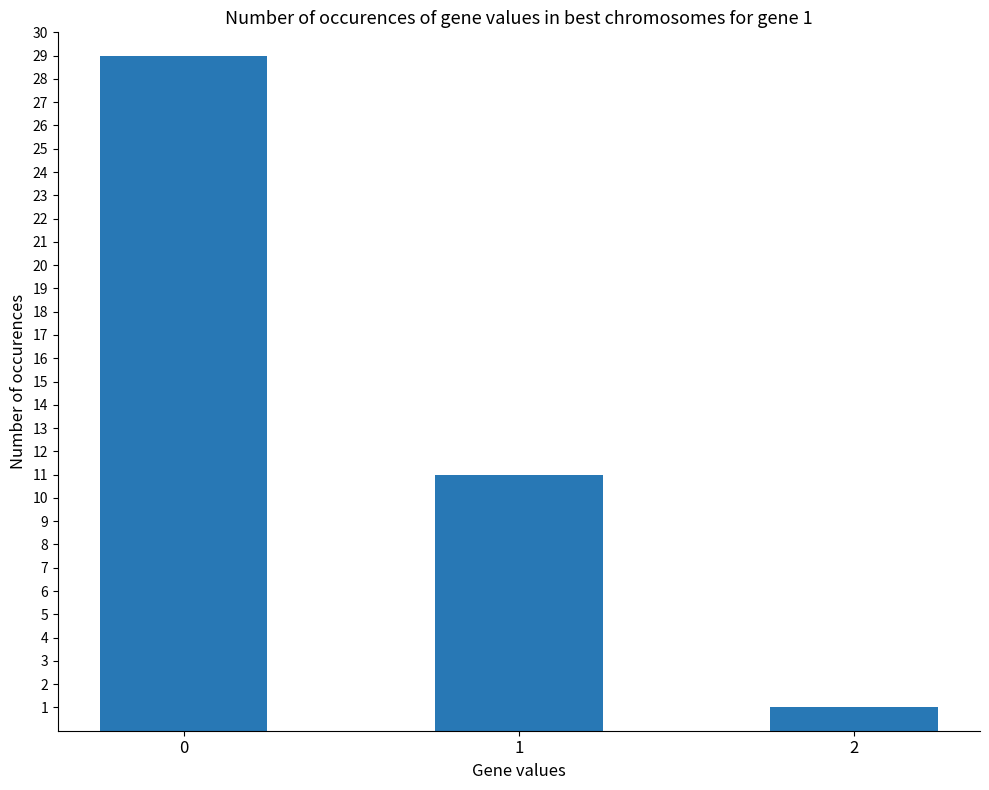

Reading left to right, what are all the values shown in this chart?

0=29	1=11	2=1